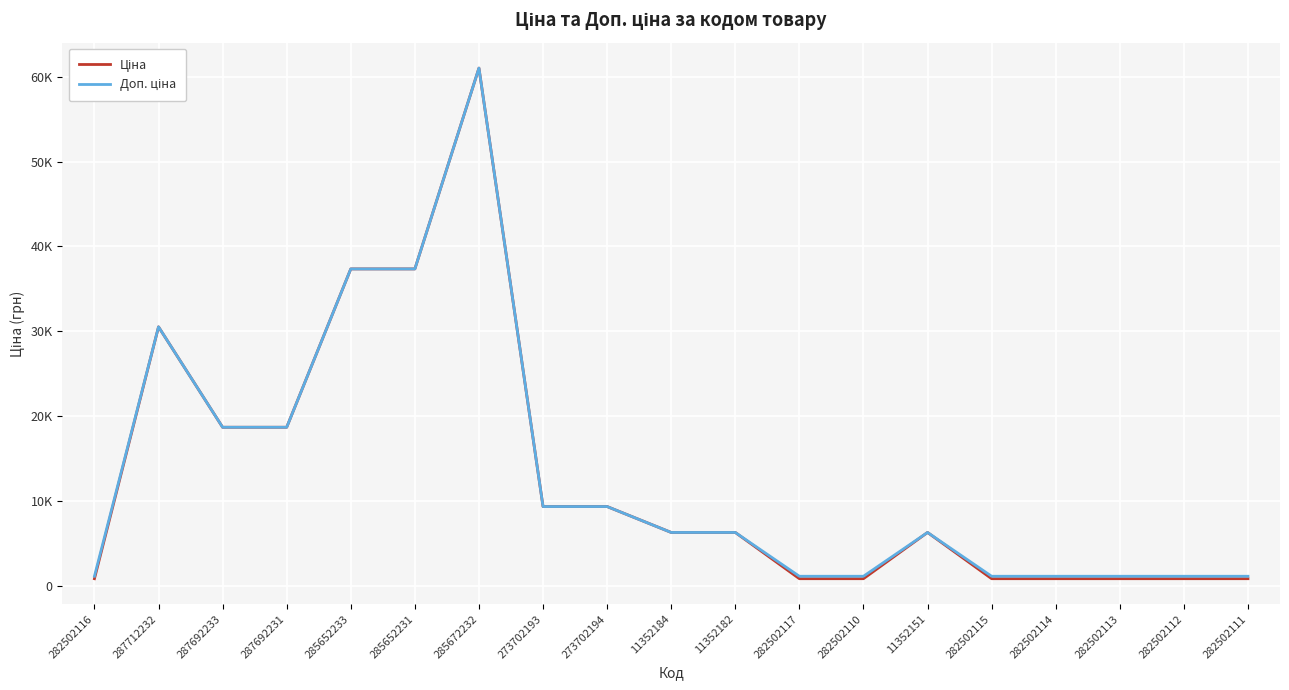

What is the value of the Доп. ціна point at the 6th from the left?

37343.0